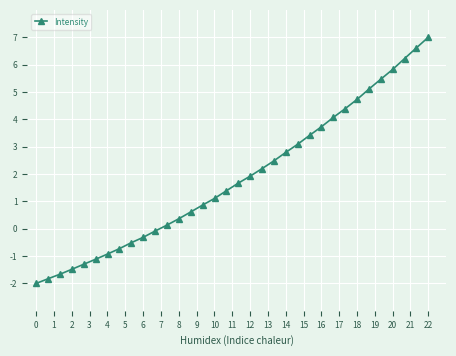

What is the greatest value displayed?

7.0